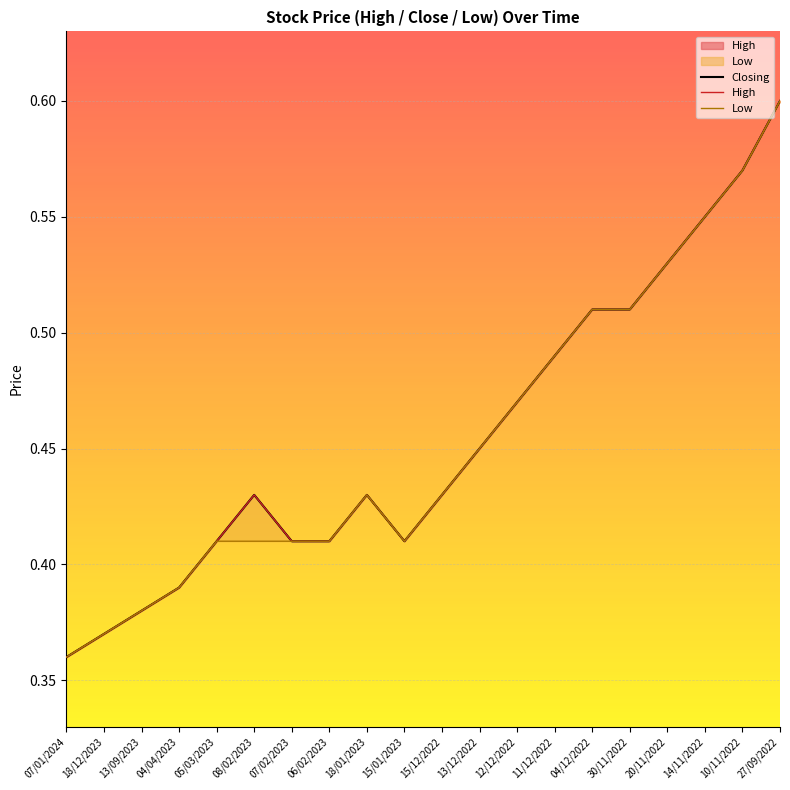

What is the sum of the Closing values at 13/09/2023 and 27/09/2022?

1.0